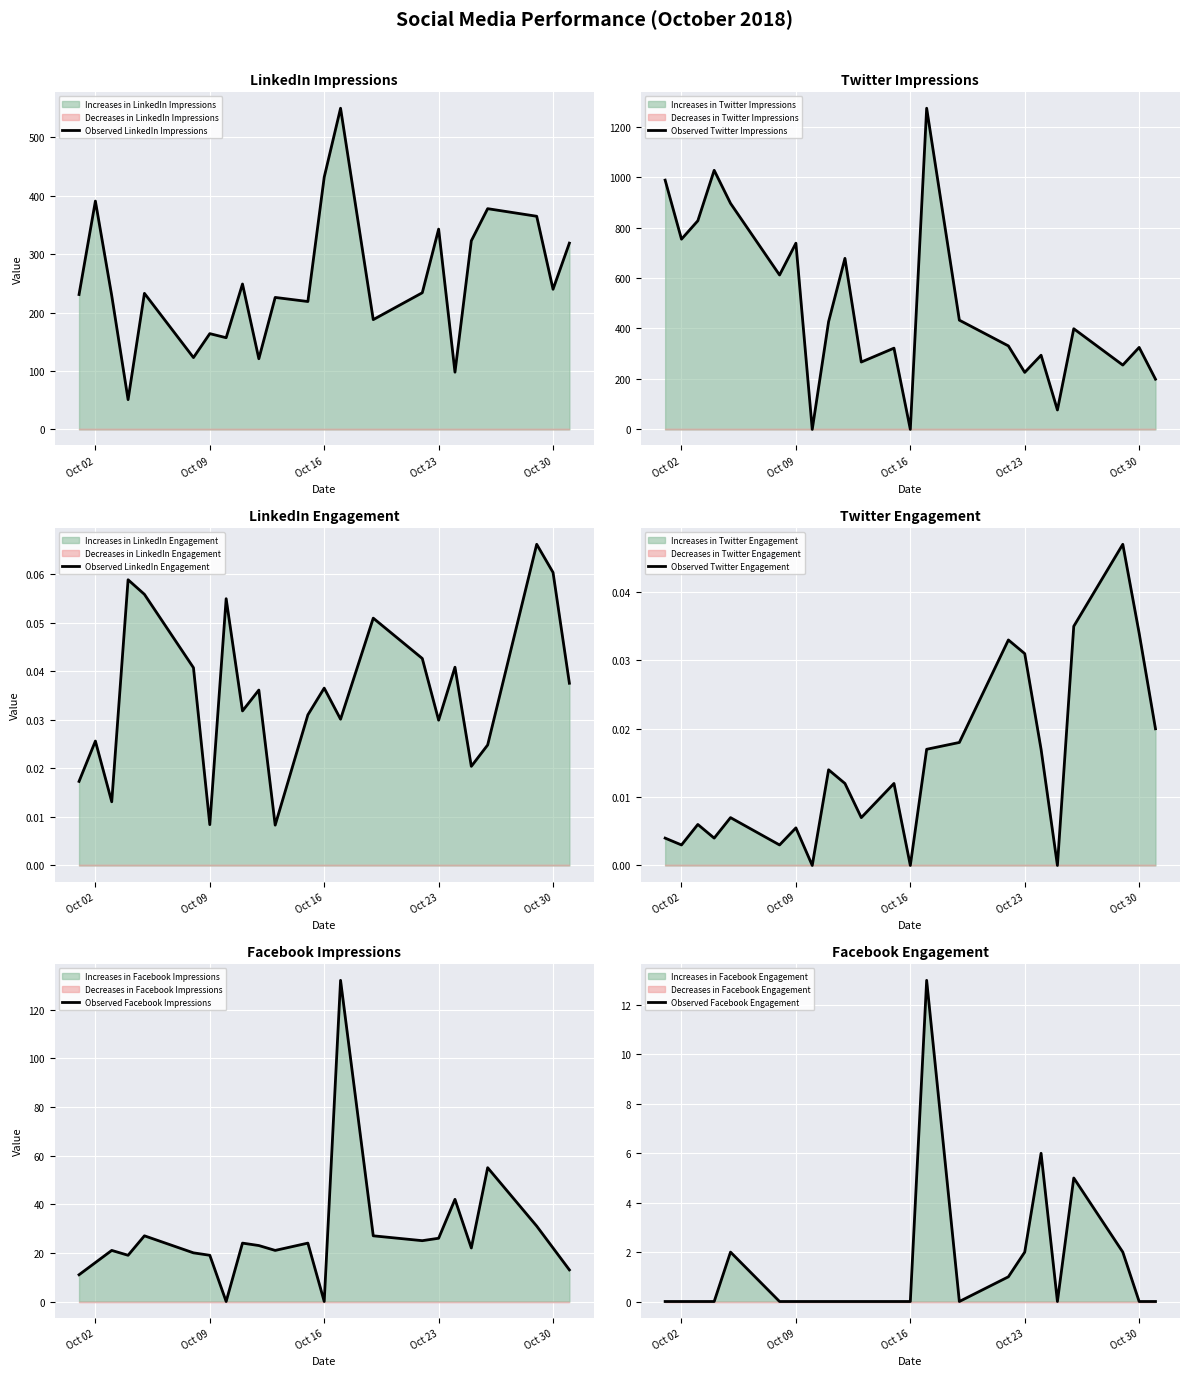

Which series has the largest total across all categories?

Observed Twitter Impressions